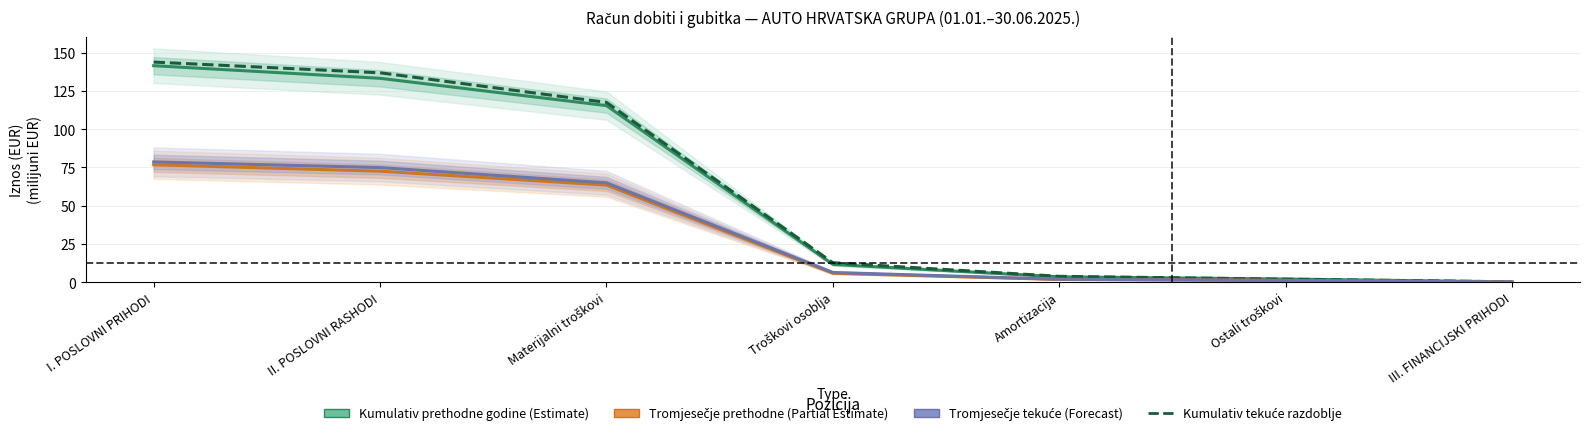

Which category has the lowest value across all series?

III. FINANCIJSKI PRIHODI